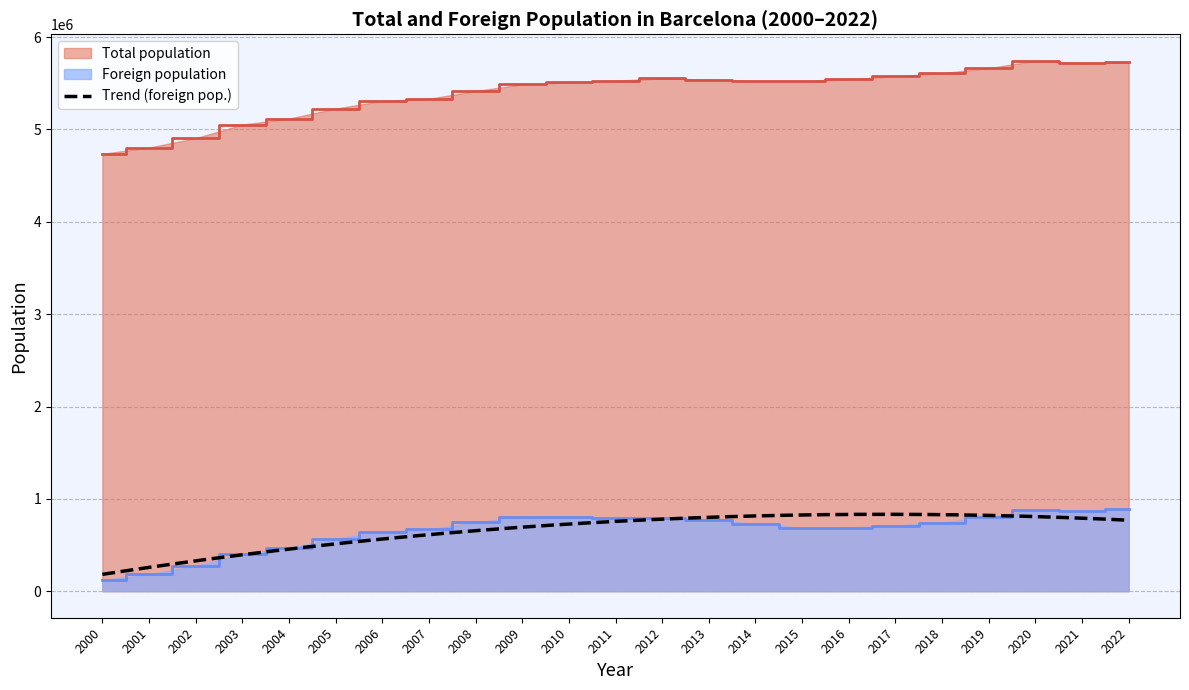

At which label is Foreign population closest to 503998?

2004